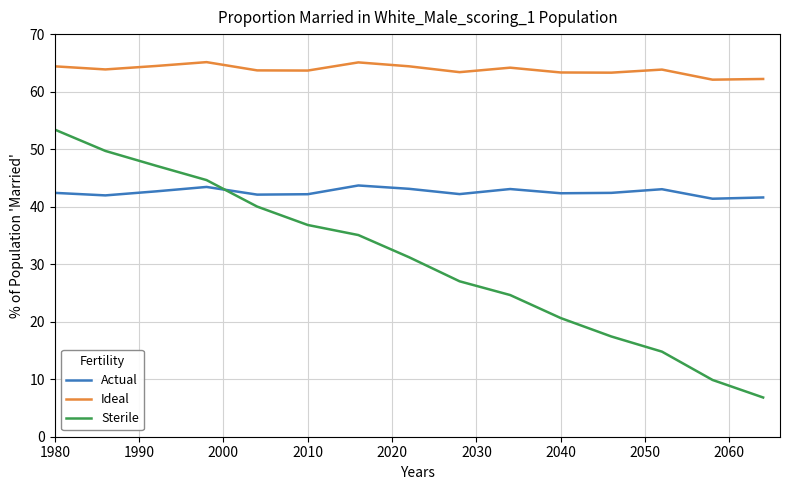

Which series has the widest spread of values?

Sterile